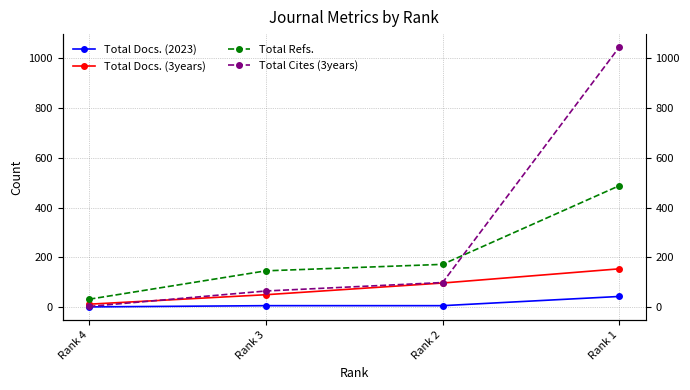

What is the sum of all Total Refs. values?

838